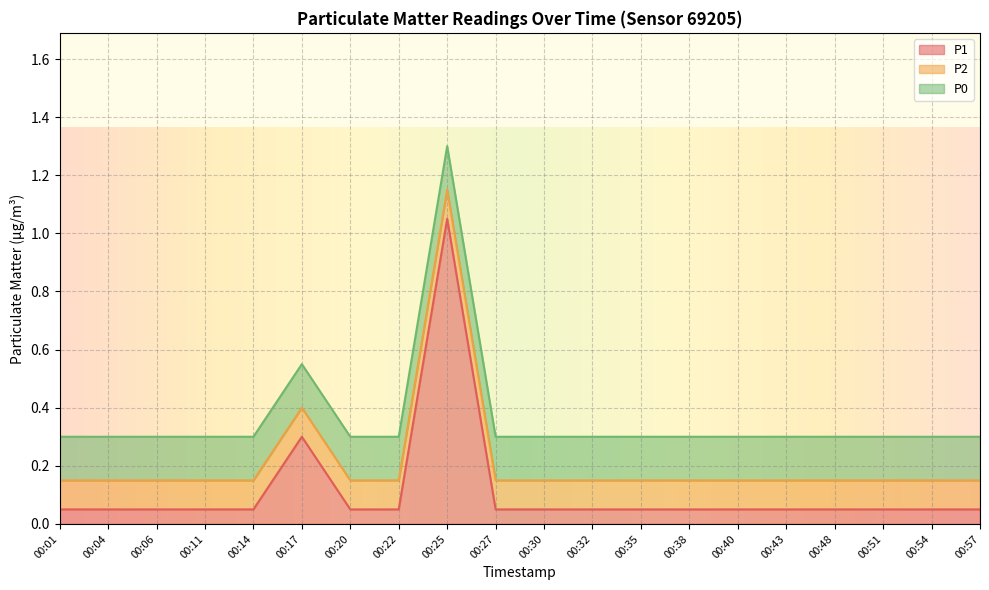

True or false: P2 and P1 intersect in this chart.

False